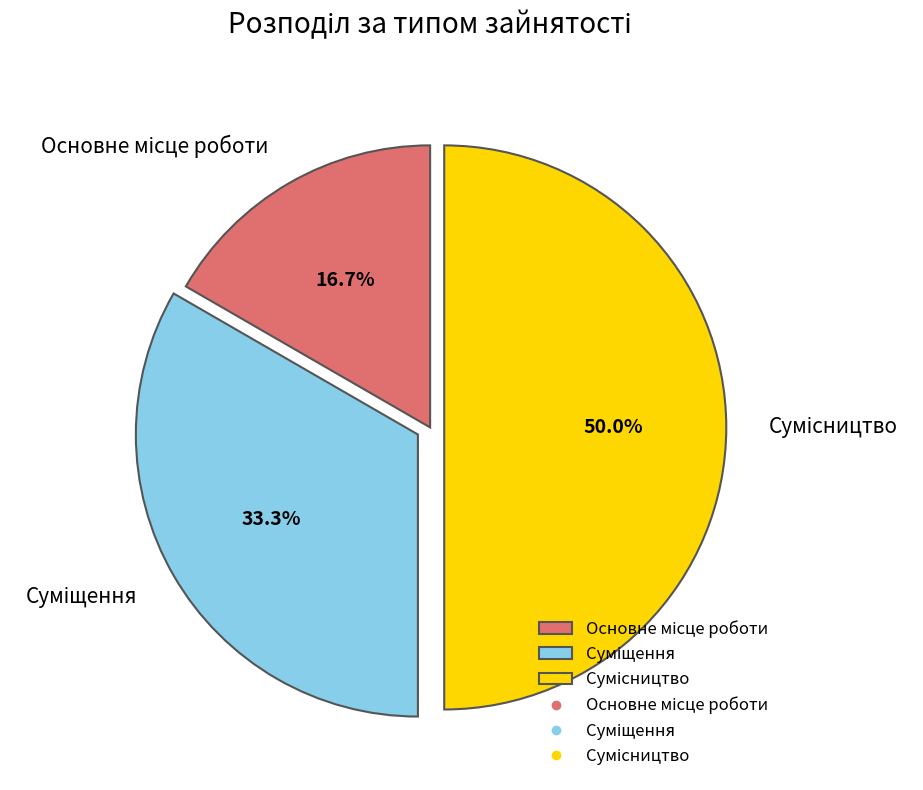

What is the smallest slice in the pie chart?

Основне місце роботи